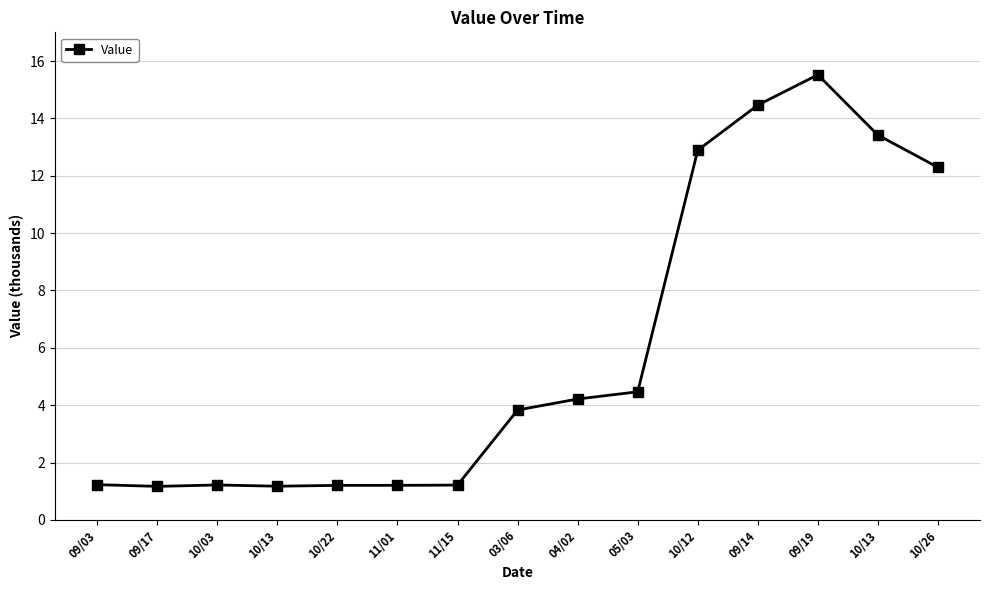

How many data points does each series have?

15